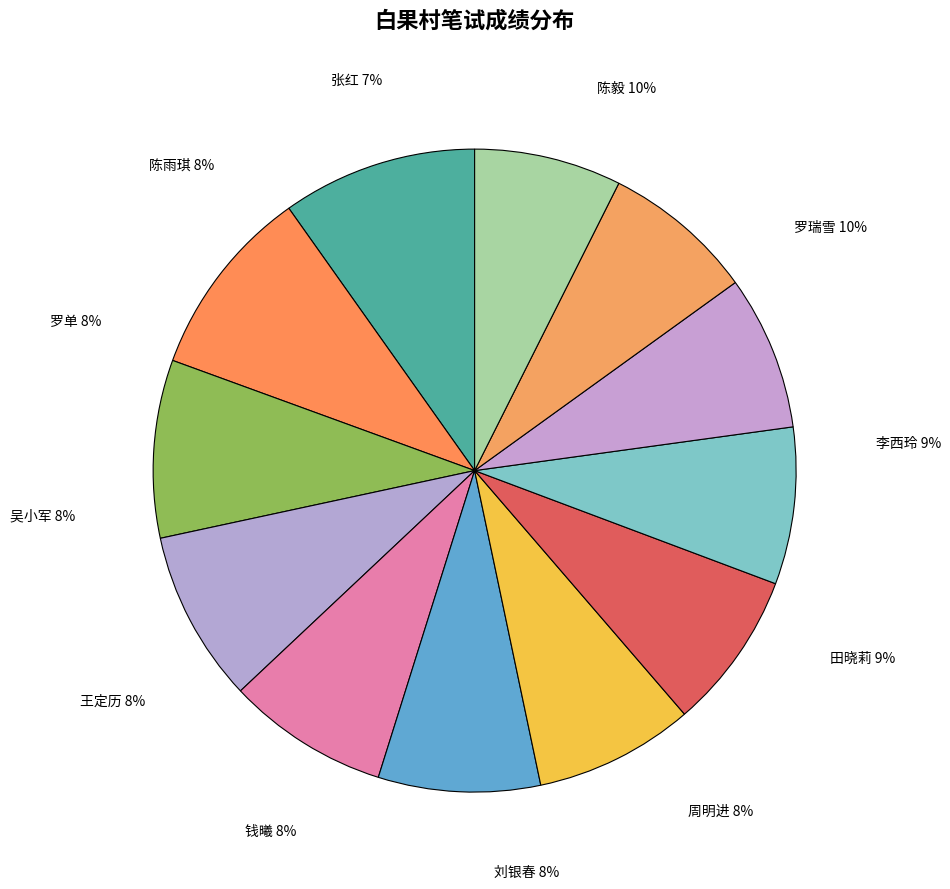

To the nearest percent, what percentage of the pie is 李西玲?

9%